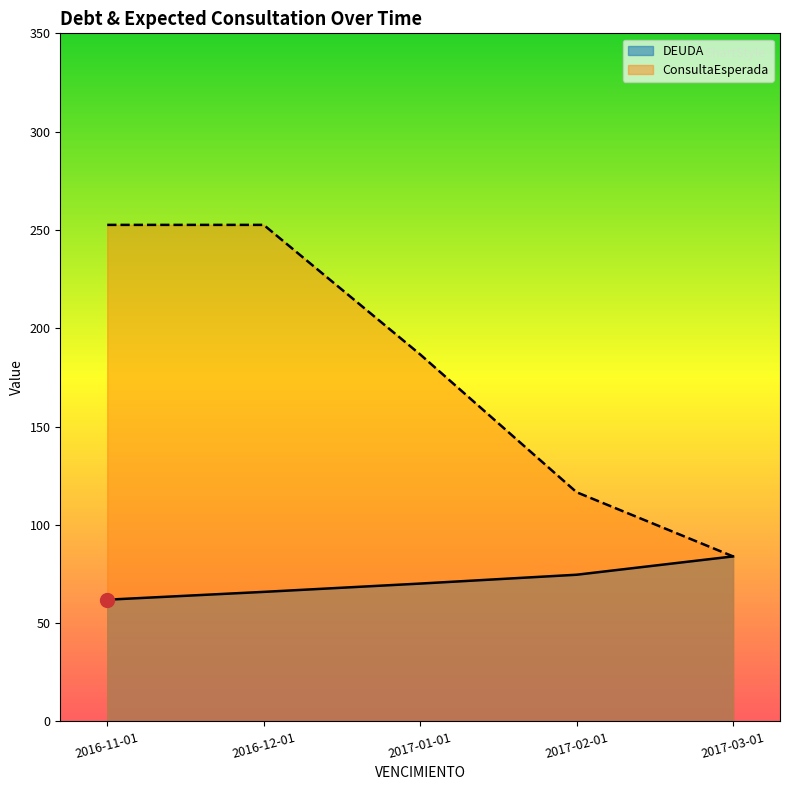

What is the label of the 3rd point from the left?

2017-01-01